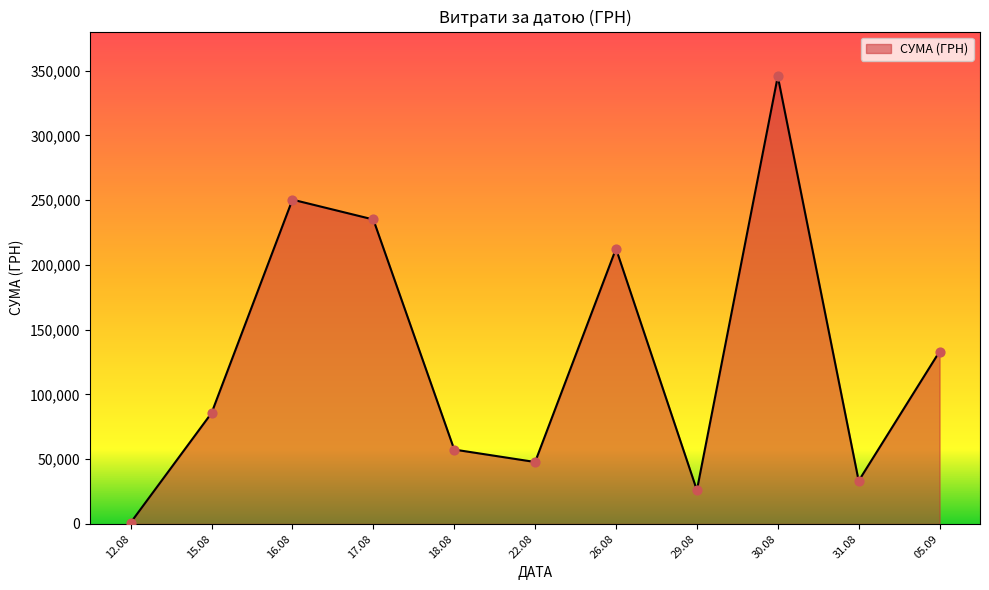

What is the change in value from 29.08 to 05.09?

+107120.5